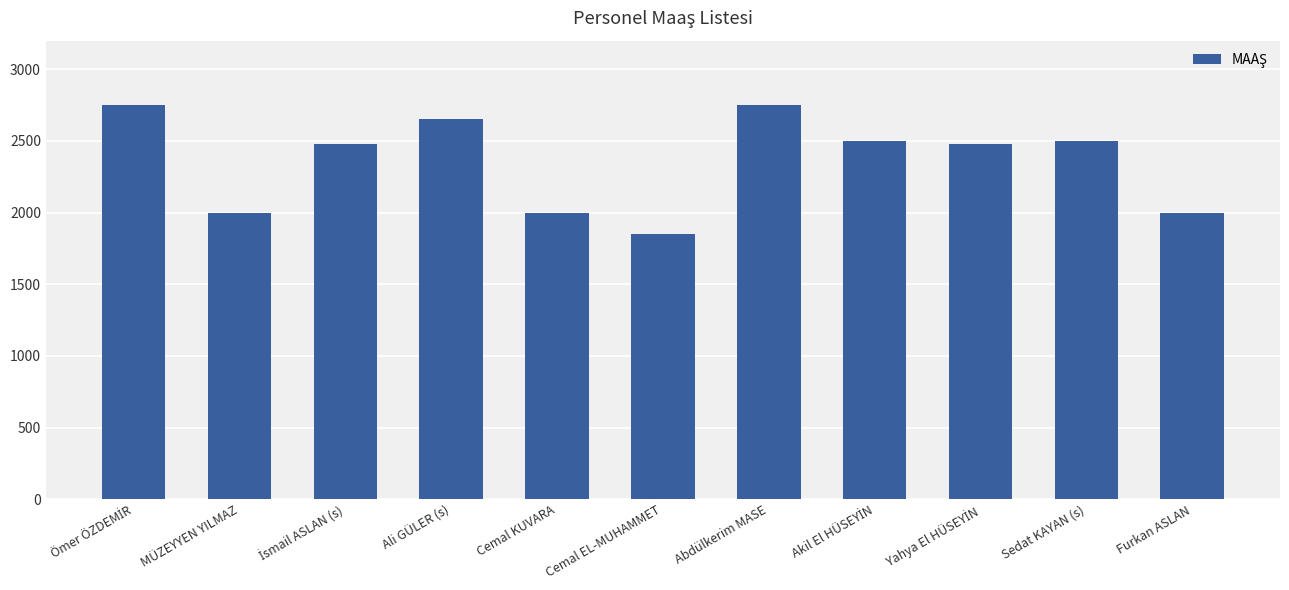

The value at Sedat KAYAN (s) is 2500. True or false?

True